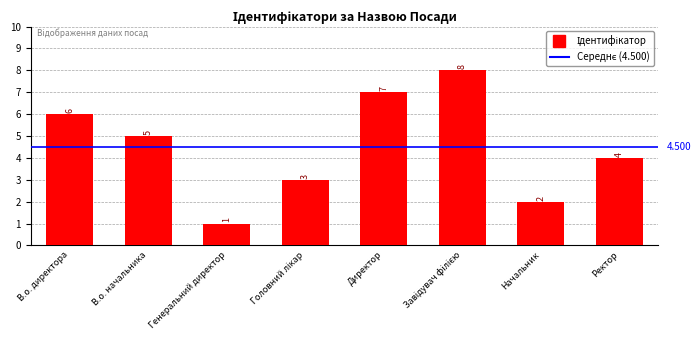

At which label does the data first exceed 5?

В.о. директора